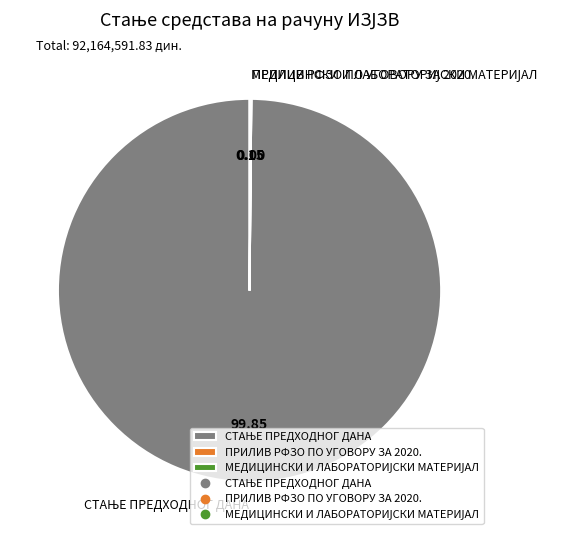

How many segments does this pie chart have?

3